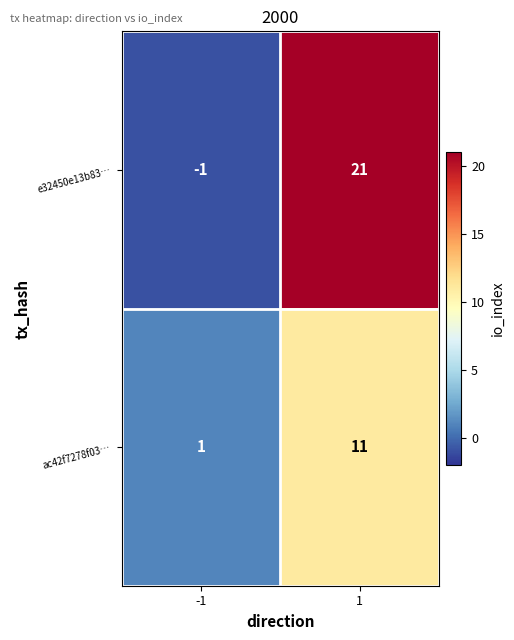

What is the average value of the ac42f7278f03… series?

6